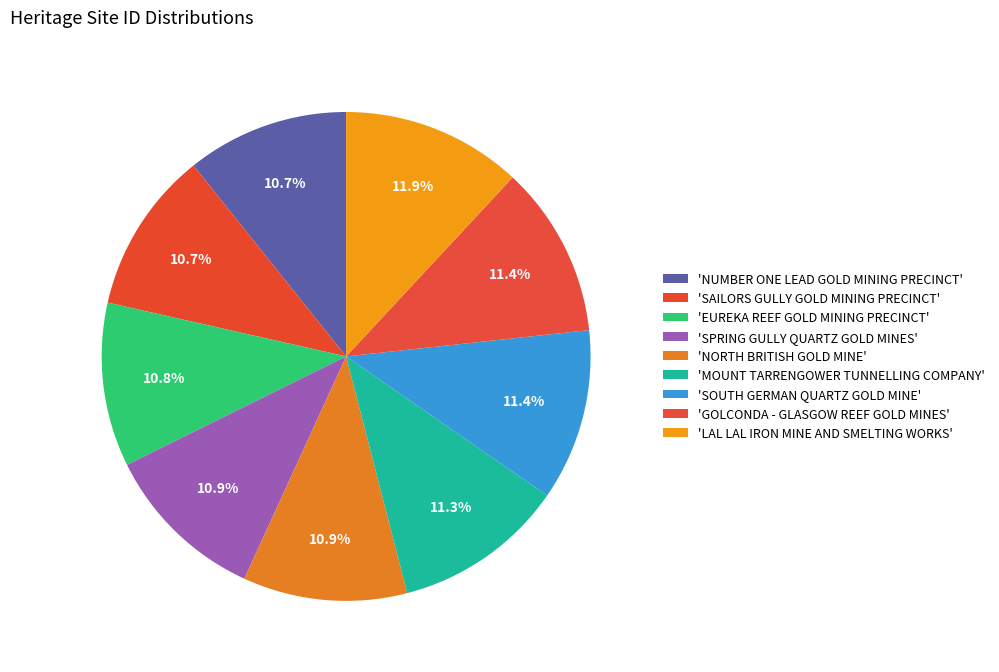

Which category has the biggest portion of the pie?

LAL LAL IRON MINE AND SMELTING WORKS